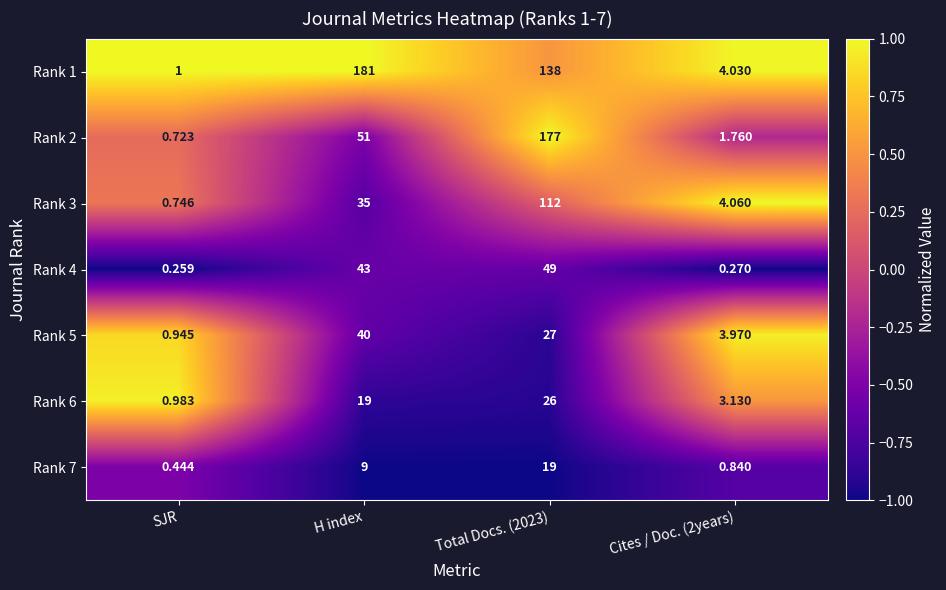

Which series has the largest total across all categories?

Rank 1